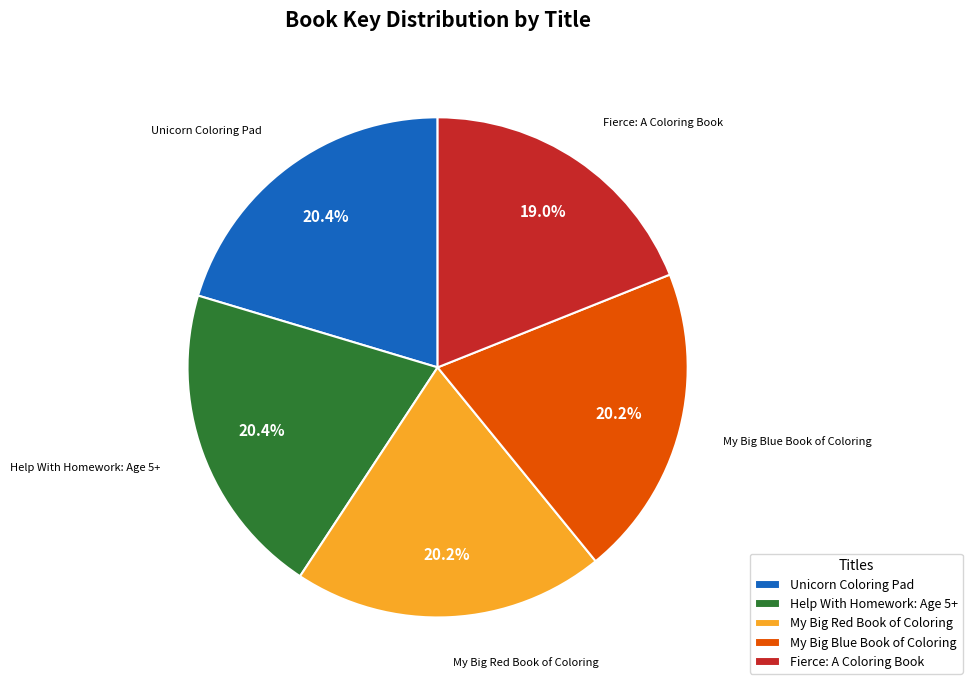

Which category has the smallest portion of the pie?

Fierce: A Coloring Book